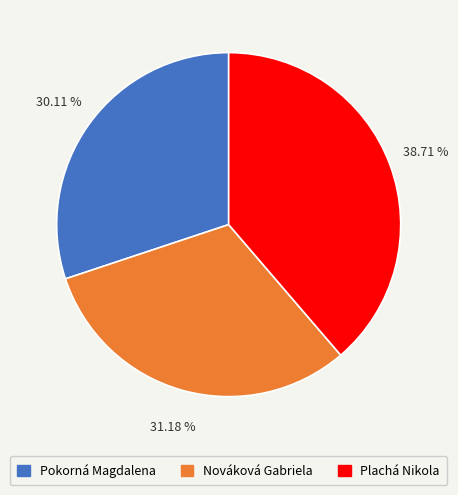

Approximately how many times larger is the value at Pokorná Magdalena compared to Plachá Nikola?

0.8